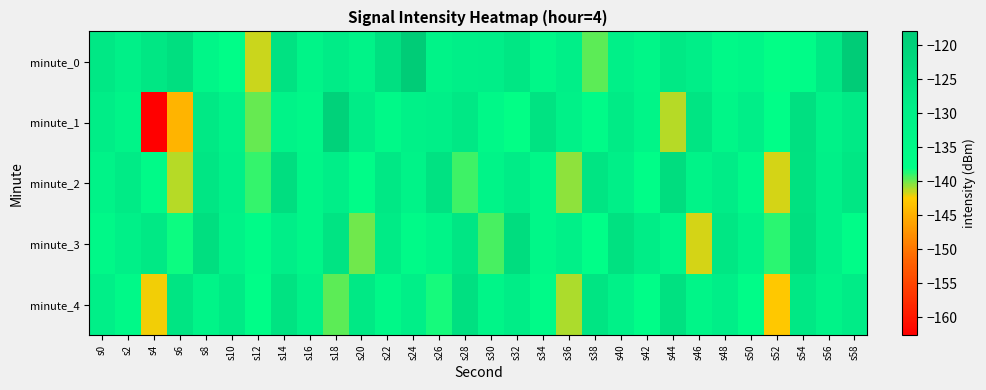

Reading left to right, transcribe all the data shown in this chart.

minute_0: s0=-127.3	s2=-130.5	s4=-126.9	s6=-124.4	s8=-133.6	s10=-137.0	s12=-141.5	s14=-125.6	s16=-132.4	s18=-128.6	s20=-131.8	s22=-124.7	s24=-118.0	s26=-131.8	s28=-129.8	s30=-129.3	s32=-126.9	s34=-133.9	s36=-130.1	s38=-139.6	s40=-130.3	s42=-133.5	s44=-127.7	s46=-129.2	s48=-135.4	s50=-133.4	s52=-138.1	s54=-136.8	s56=-127.8	s58=-118.2
minute_1: s0=-129.1	s2=-132.4	s4=-162.6	s6=-144.5	s8=-127.7	s10=-131.3	s12=-139.9	s14=-132.0	s16=-134.0	s18=-120.1	s20=-128.5	s22=-135.2	s24=-131.1	s26=-129.8	s28=-127.3	s30=-134.6	s32=-138.2	s34=-125.7	s36=-130.9	s38=-136.4	s40=-128.3	s42=-132.8	s44=-141.2	s46=-126.5	s48=-133.7	s50=-129.4	s52=-137.8	s54=-124.9	s56=-131.6	s58=-128.1
minute_2: s0=-132.1	s2=-128.4	s4=-135.7	s6=-141.3	s8=-126.8	s10=-130.5	s12=-138.9	s14=-124.2	s16=-133.6	s18=-129.3	s20=-136.8	s22=-127.5	s24=-131.9	s26=-125.4	s28=-139.2	s30=-132.7	s32=-128.6	s34=-134.1	s36=-140.5	s38=-126.3	s40=-129.8	s42=-137.4	s44=-123.9	s46=-132.2	s48=-128.7	s50=-135.3	s52=-141.8	s54=-125.1	s56=-130.6	s58=-127.2
minute_3: s0=-134.5	s2=-130.2	s4=-127.8	s6=-138.3	s8=-124.6	s10=-131.7	s12=-136.2	s14=-129.5	s16=-133.8	s18=-125.9	s20=-140.1	s22=-128.4	s24=-135.6	s26=-132.3	s28=-126.7	s30=-139.4	s32=-123.8	s34=-134.2	s36=-130.7	s38=-137.6	s40=-125.3	s42=-128.9	s44=-133.4	s46=-141.7	s48=-127.1	s50=-131.5	s52=-138.8	s54=-124.4	s56=-130.3	s58=-136.9
minute_4: s0=-129.7	s2=-135.1	s4=-142.3	s6=-126.4	s8=-132.6	s10=-128.2	s12=-137.3	s14=-125.8	s16=-131.2	s18=-139.7	s20=-127.6	s22=-134.4	s24=-130.1	s26=-138.5	s28=-124.7	s30=-132.9	s32=-128.8	s34=-135.5	s36=-141.1	s38=-126.2	s40=-130.8	s42=-137.2	s44=-125.0	s46=-133.1	s48=-129.6	s50=-136.7	s52=-142.9	s54=-127.4	s56=-131.8	s58=-128.5